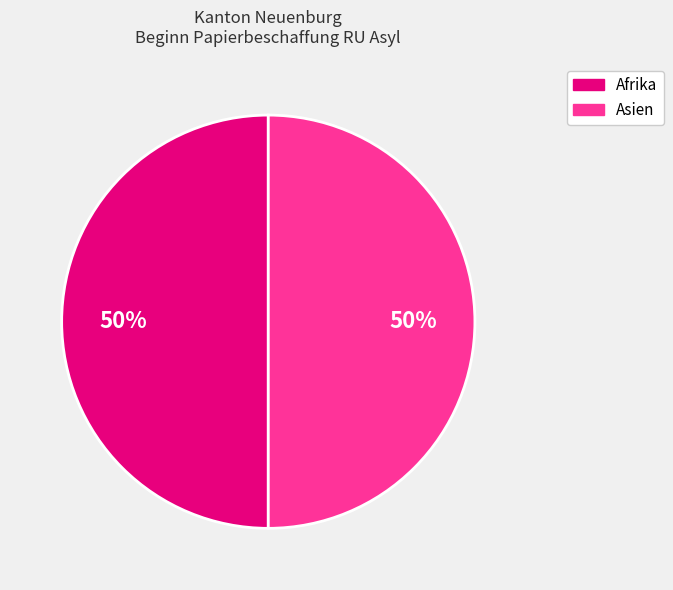

How many segments does this pie chart have?

2